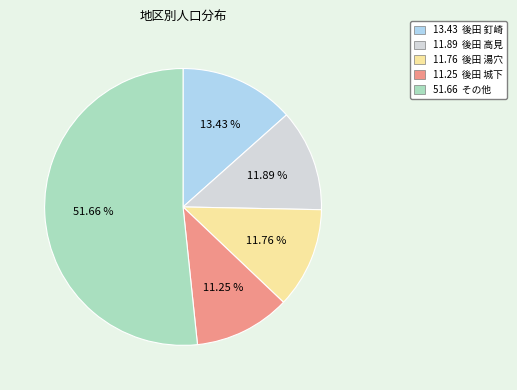

Is there any slice that represents more than half of the pie?

Yes